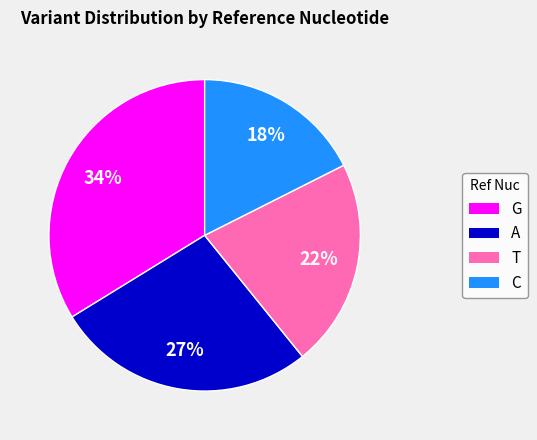

Rank the categories by value from lowest to highest.

C, T, A, G